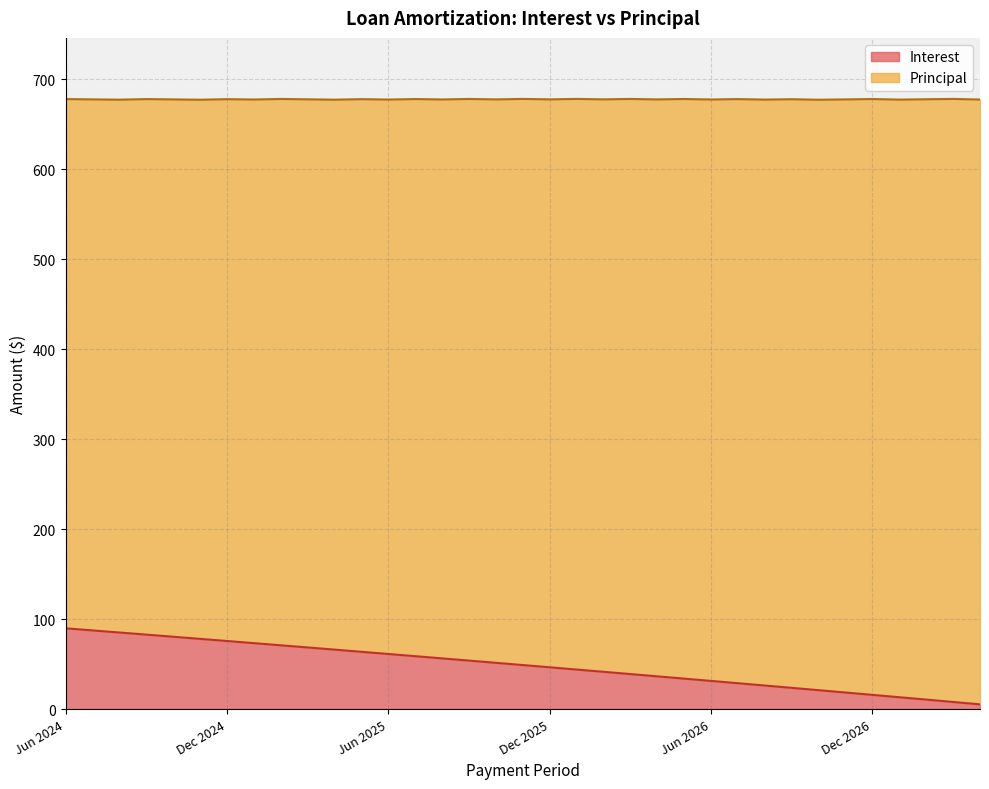

What is the sum of the values at May 2025 and Mar 2025?

132.3